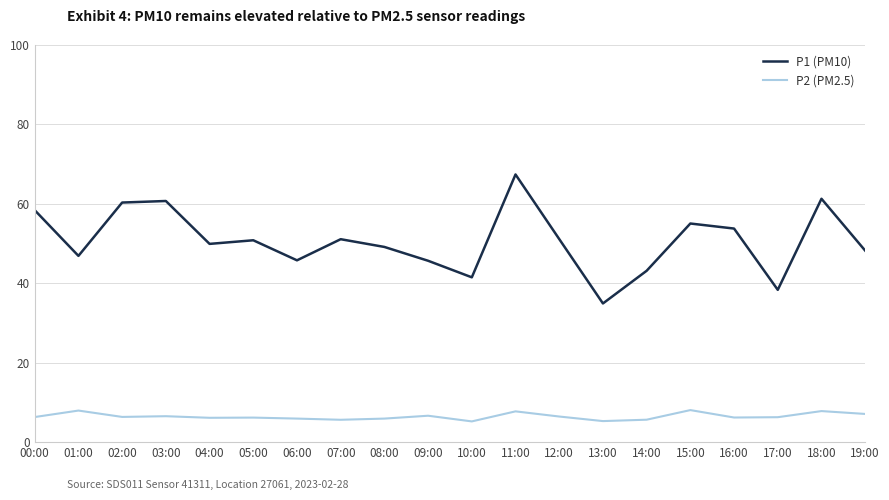

Which series has the largest range (max minus min)?

P1 (PM10)